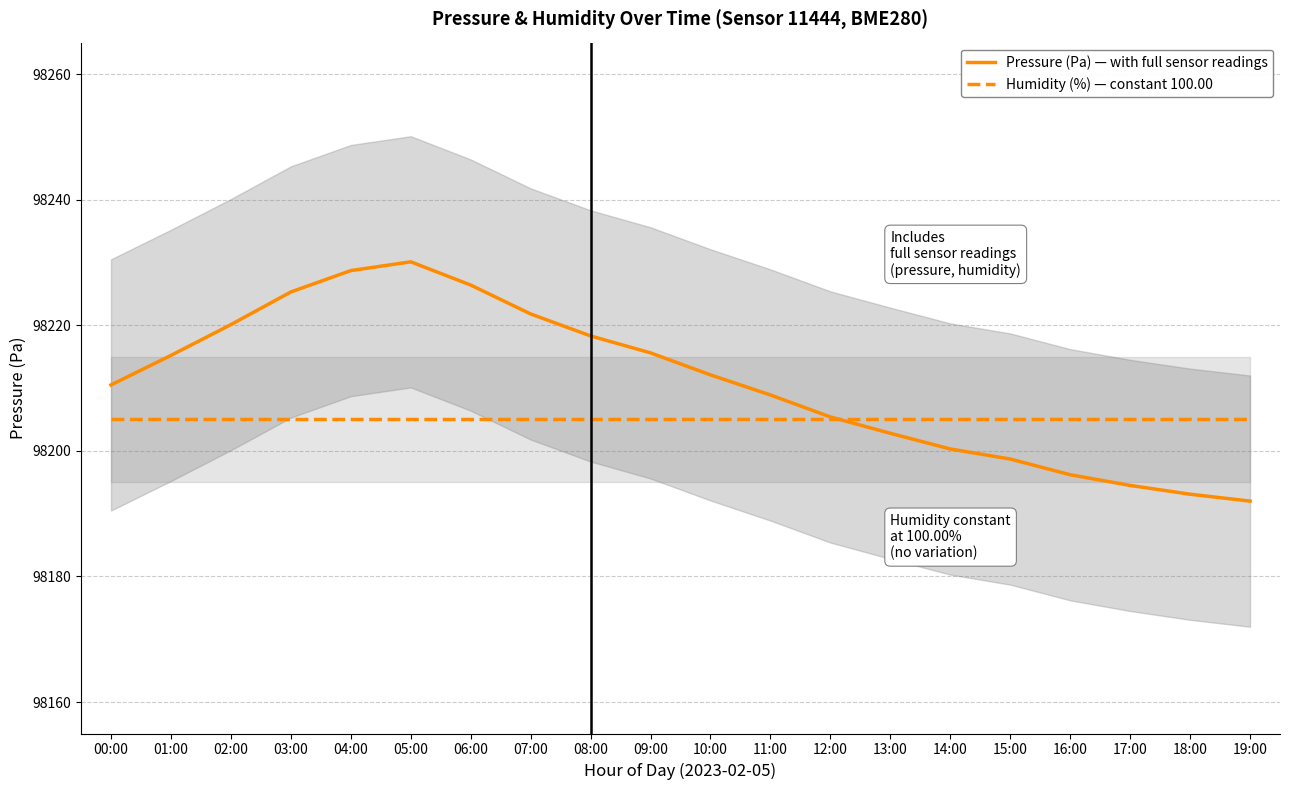

Does the chart display data point markers on the line(s)?

No